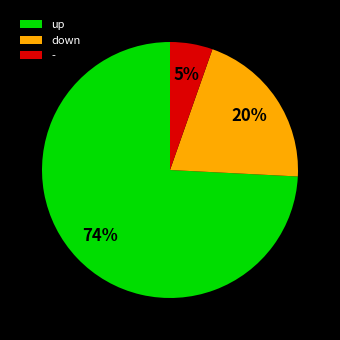

How many slices are in this pie chart?

3